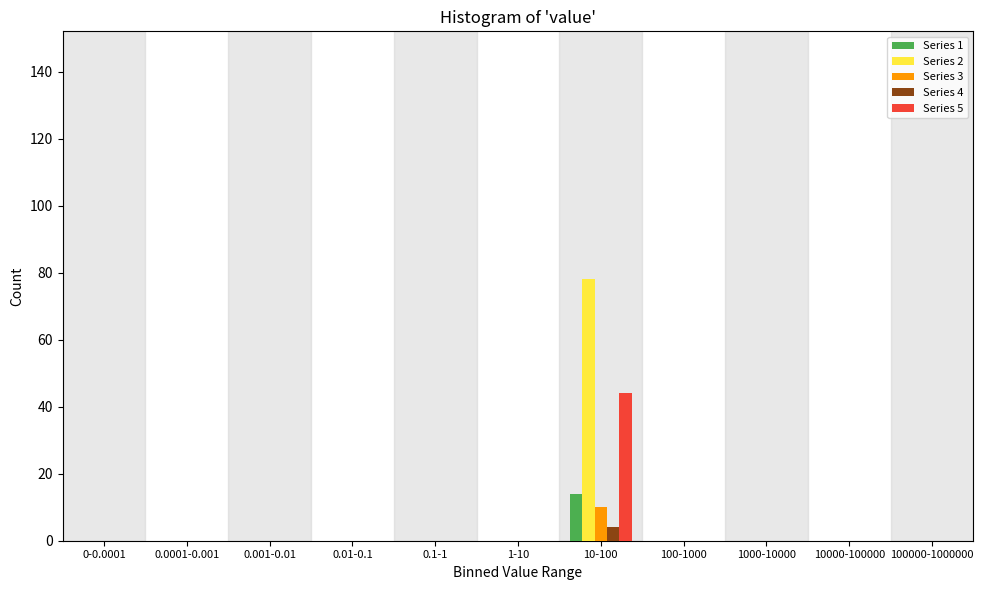

At which category is the sum across all series the highest?

10-100